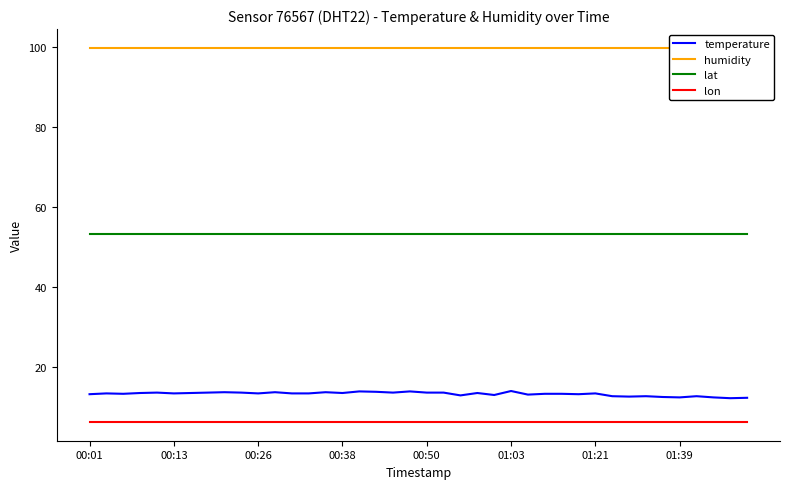

At how many categories does at least one series exceed 98?

40